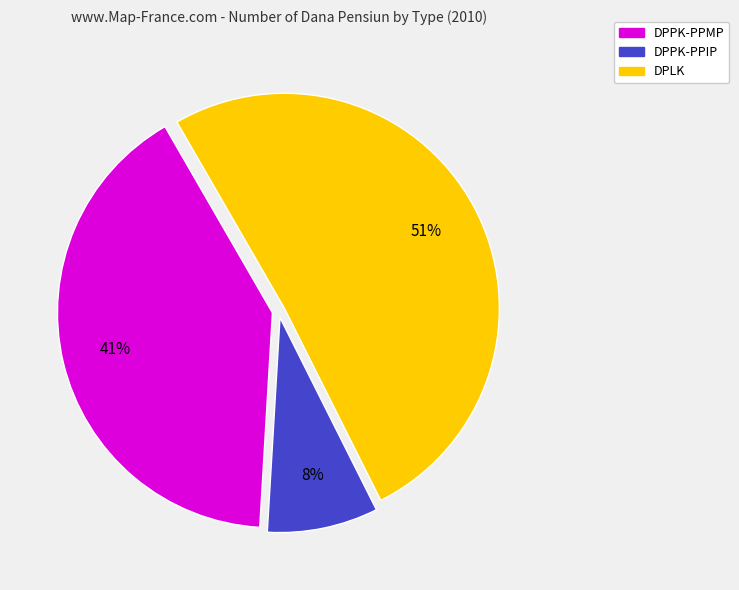

Count the number of slices in the pie.

3